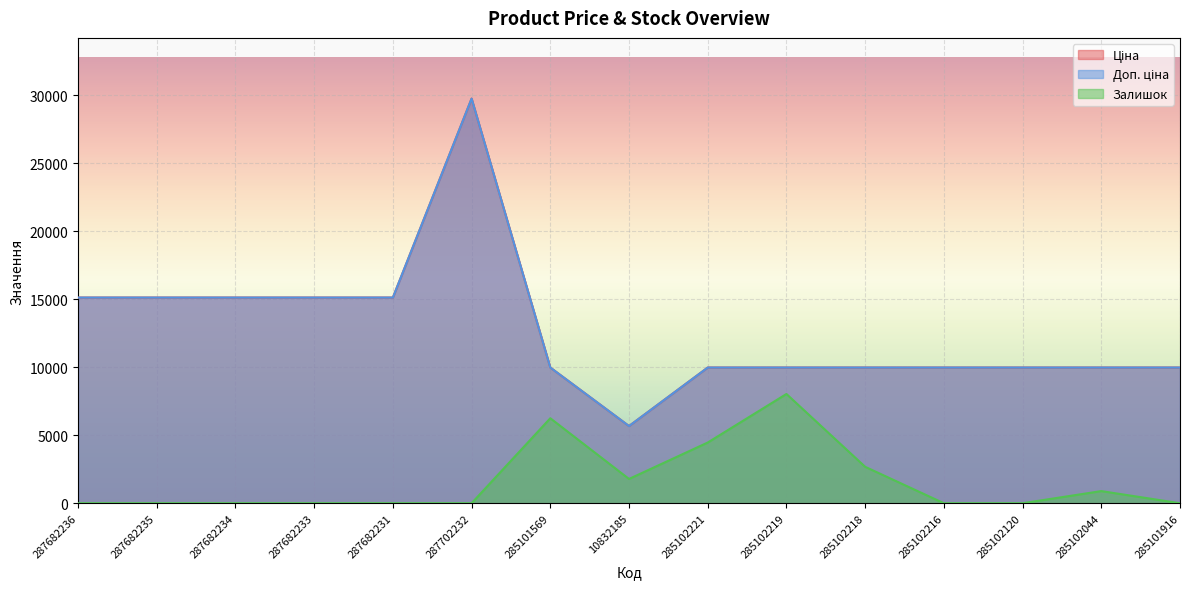

What is the label of the 2nd point from the right?

285102044